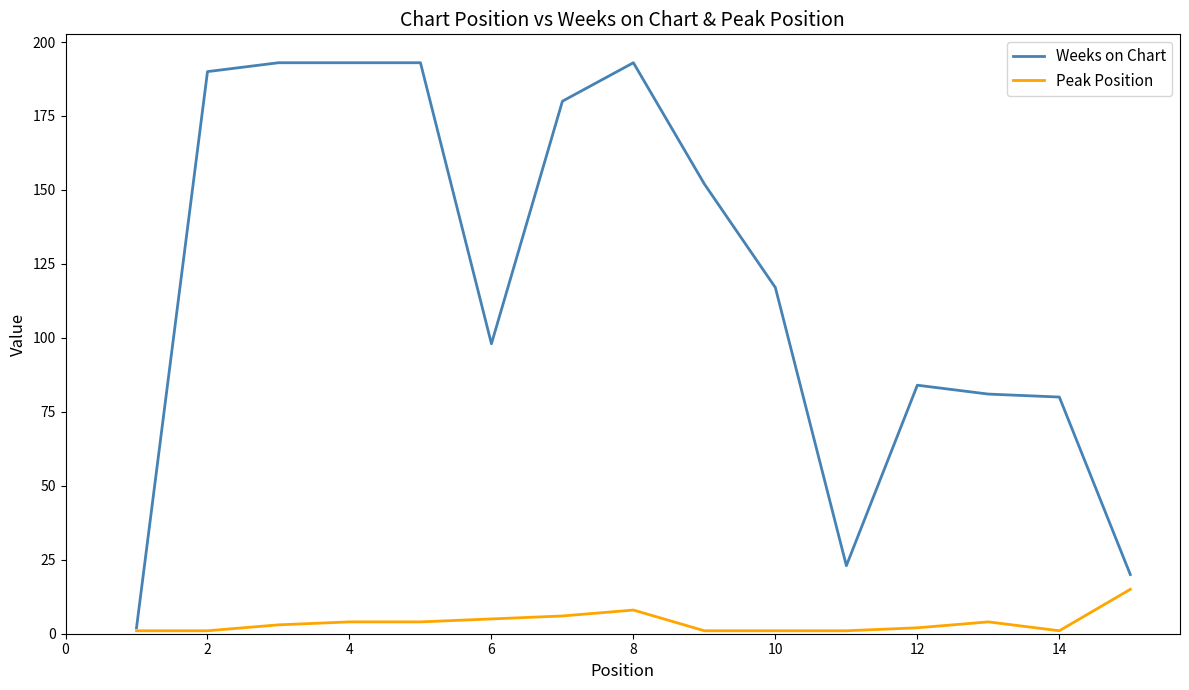

Rank the series by their maximum value, from highest to lowest.

Weeks on Chart, Peak Position